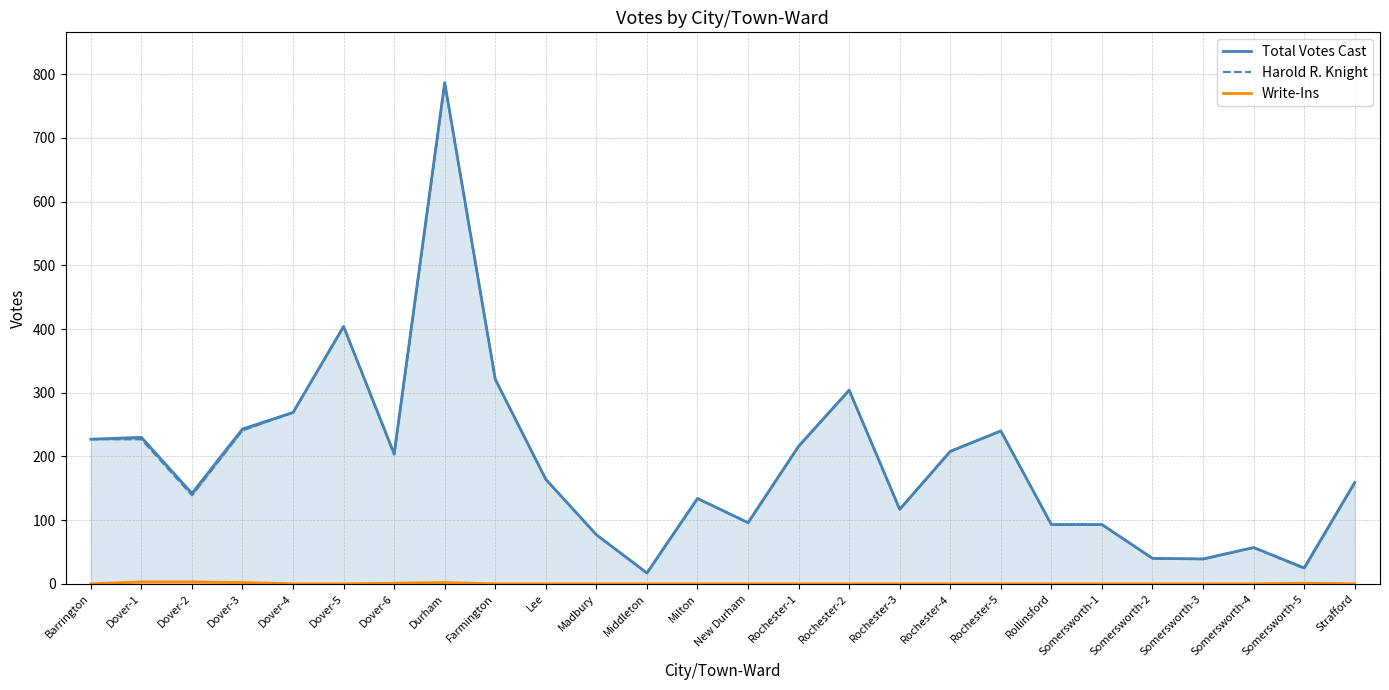

Which has a higher value, Middleton or Somersworth-4?

Somersworth-4